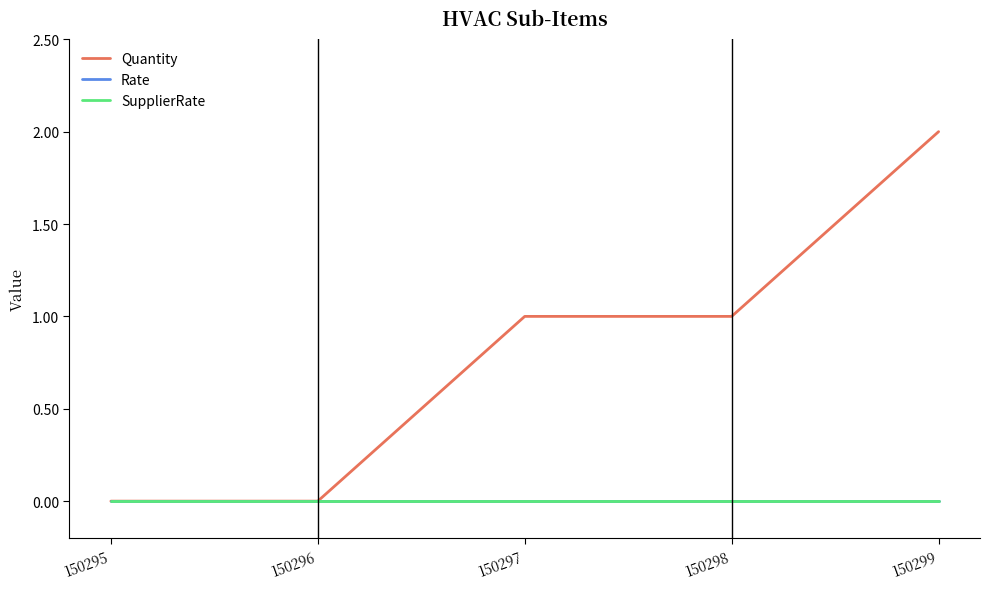

At which label is Quantity closest to 1?

150297